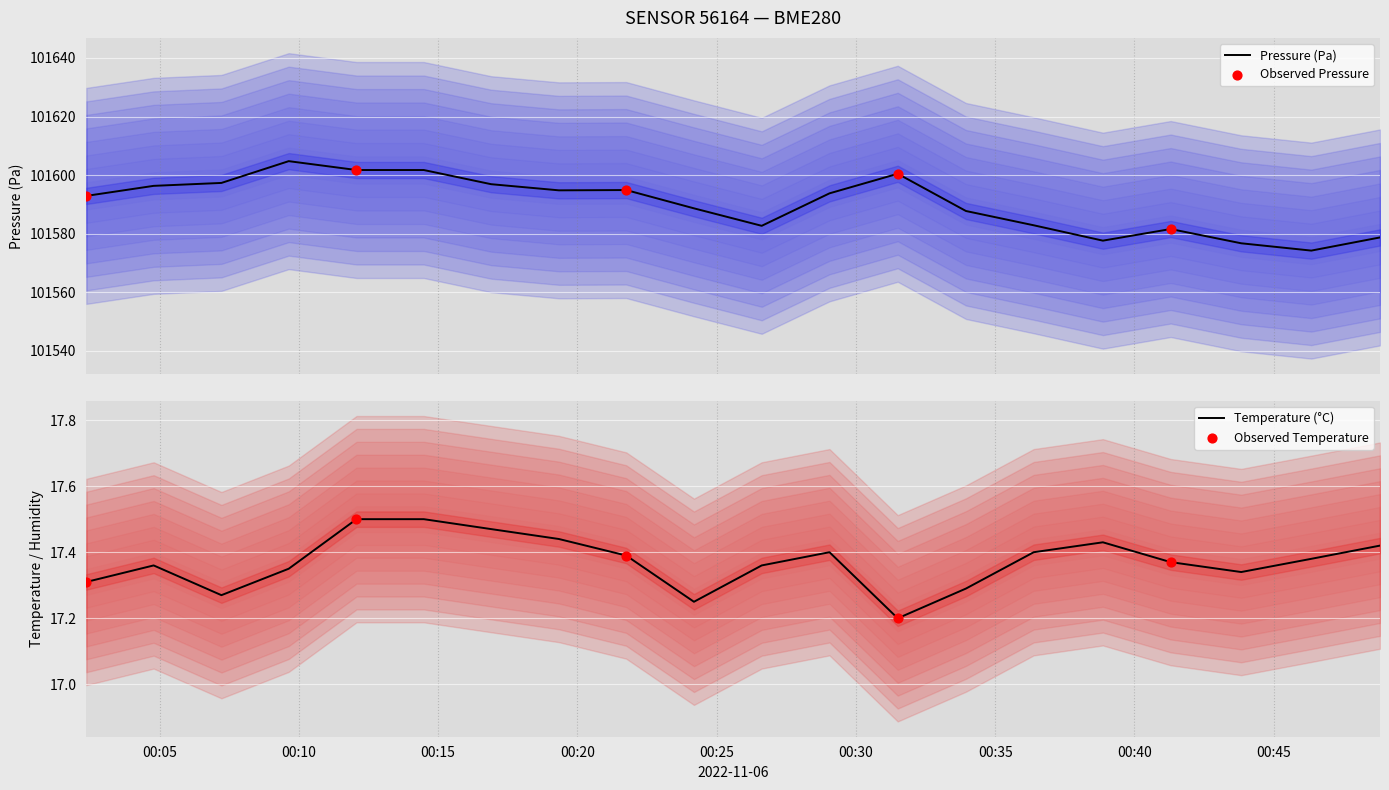

What is the total value across all series at 2022-11-06T00:21:45?

101612.3